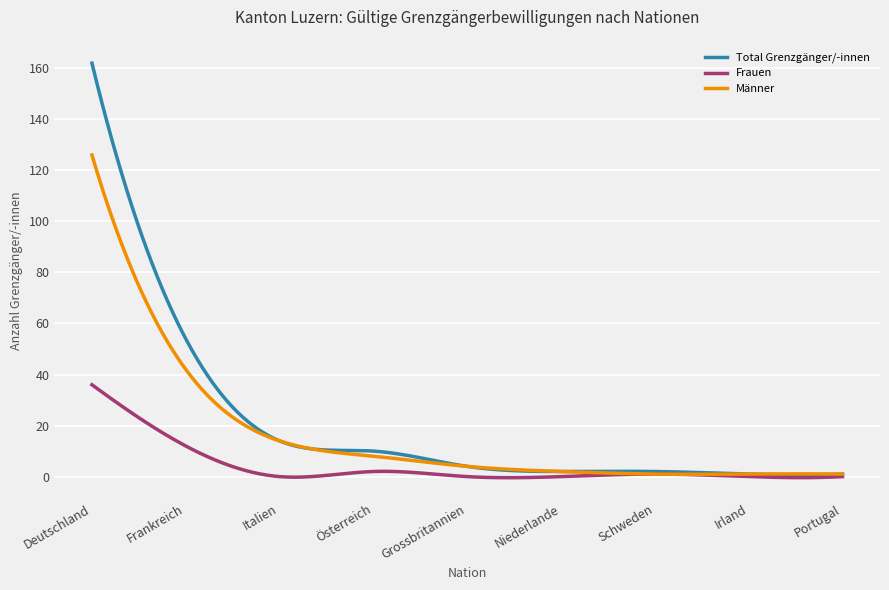

What is the highest value of the Frauen series?

36.0